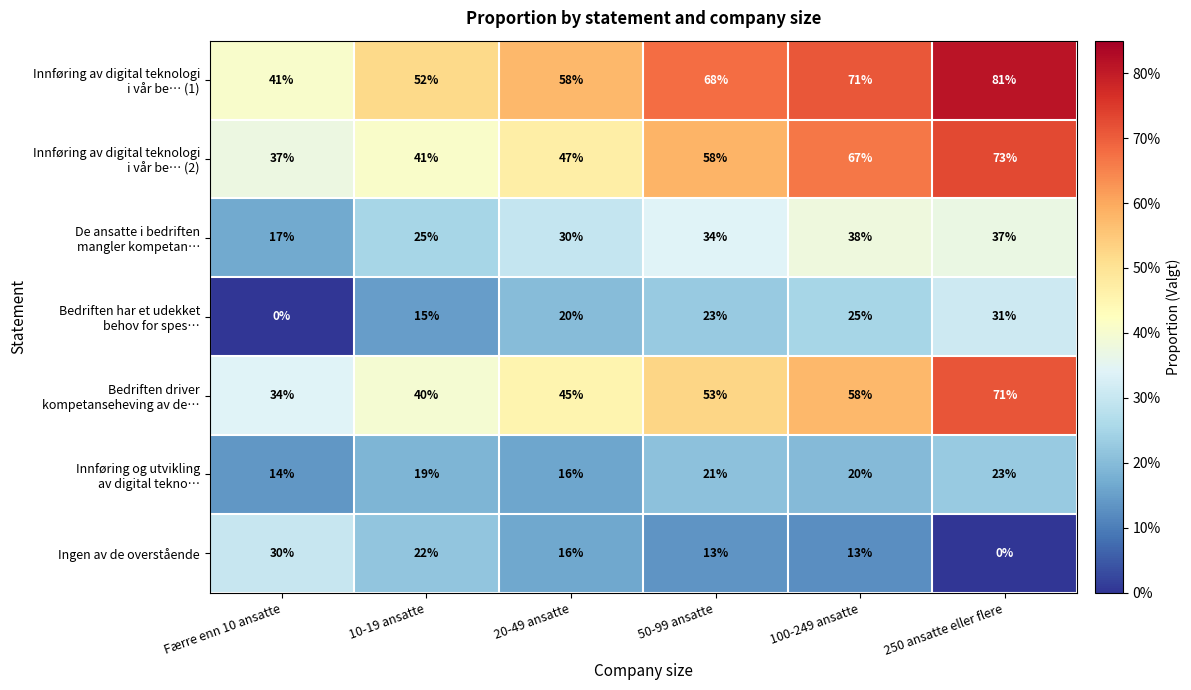

Which category has the lowest value in the Ingen av de overstående series?

250 ansatte eller flere